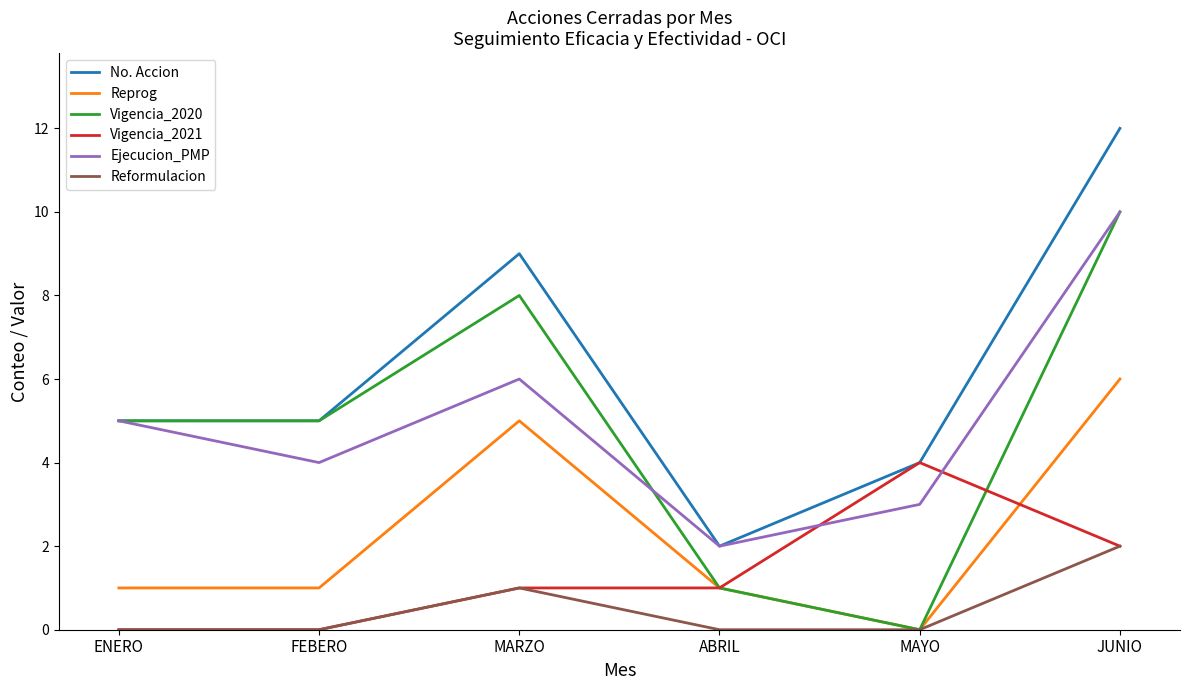

The Vigencia_2021 series shows 0 at JUNIO. True or false?

False